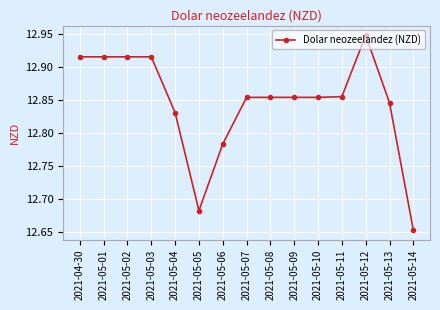

Between 2021-05-01 and 2021-05-09, which is larger?

2021-05-01